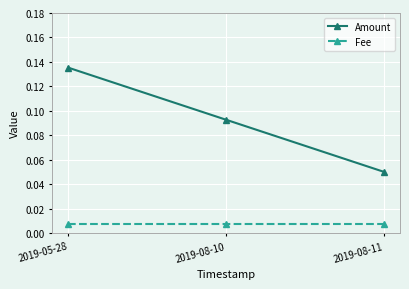

What is the sum of all Amount values?

0.3